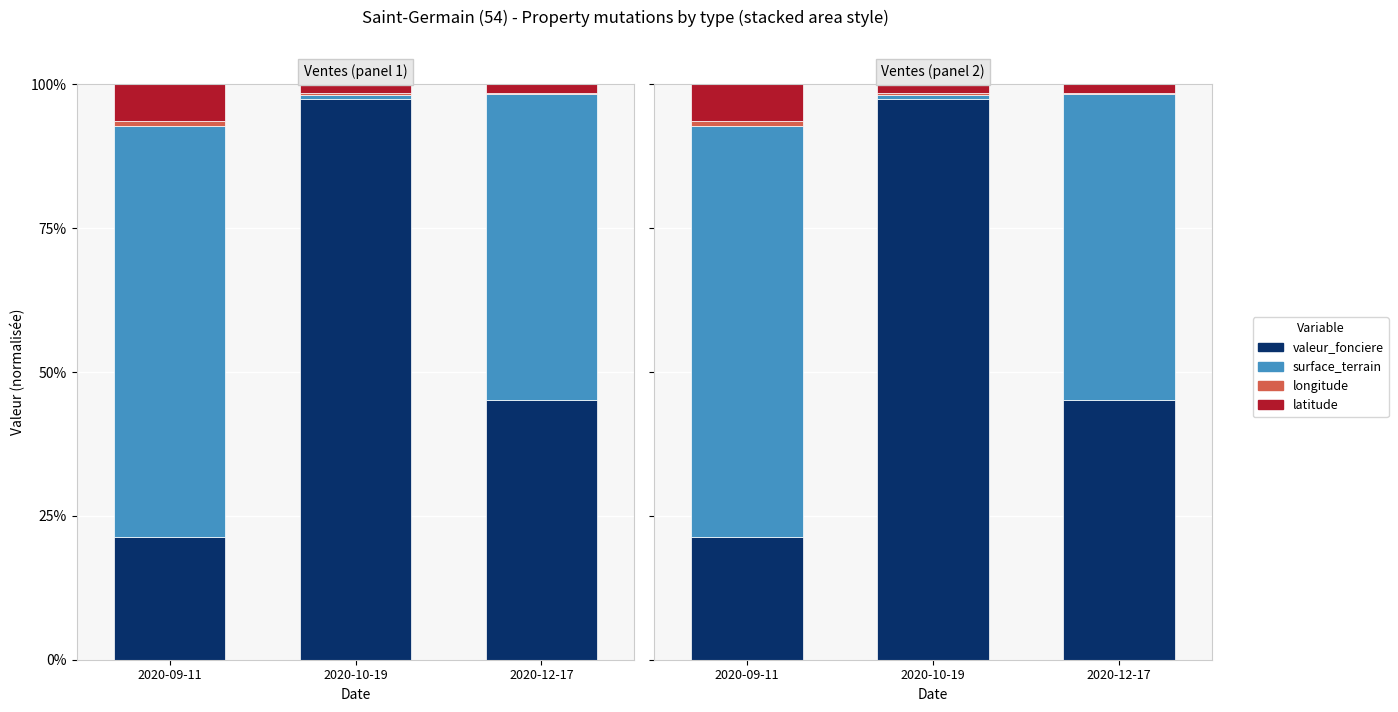

Between 2020-12-17 and 2020-09-11, which is larger?

2020-12-17